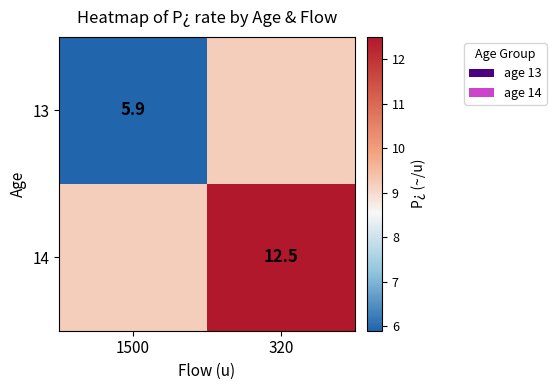

Which category has the highest value across all series?

320